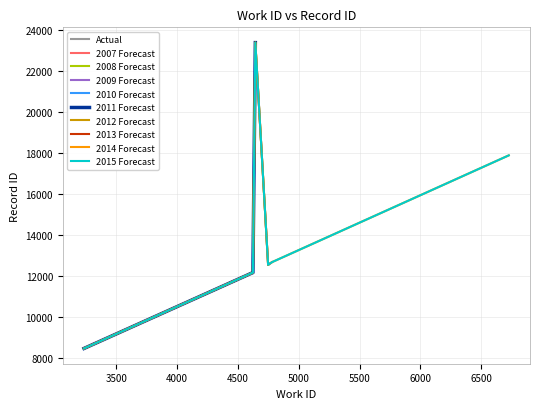

Which label corresponds to the largest value in the chart?

4643